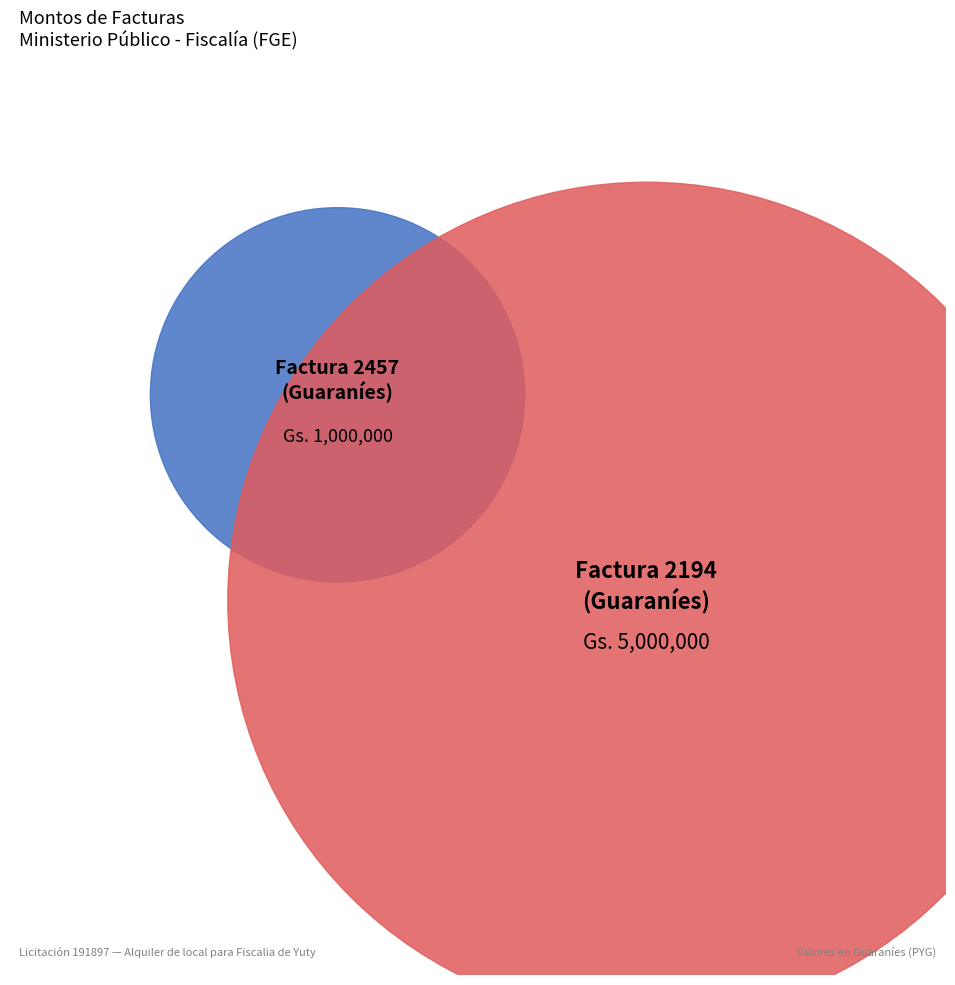

Which slice is the largest?

Factura 2194
(Guaraníes)